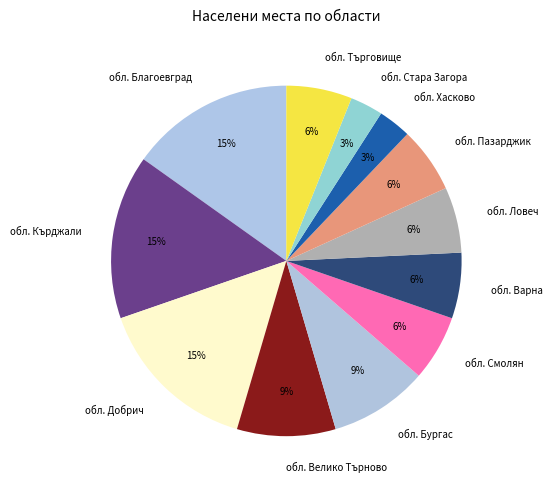

Is обл. Търговище the majority of the pie?

No